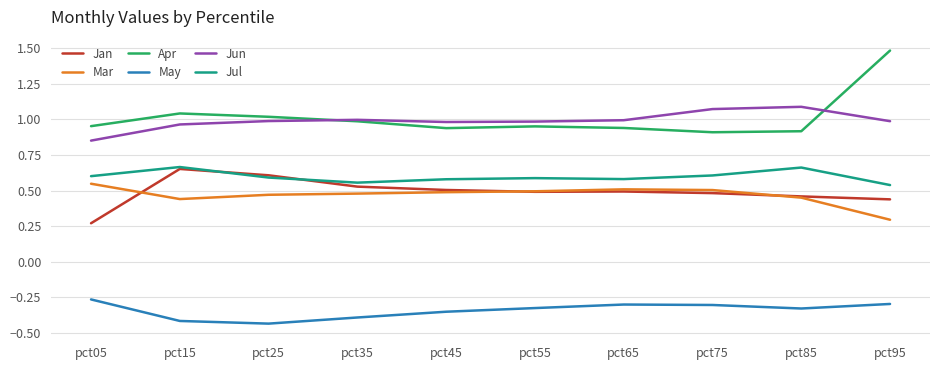

What is the maximum value shown in the chart?

1.5